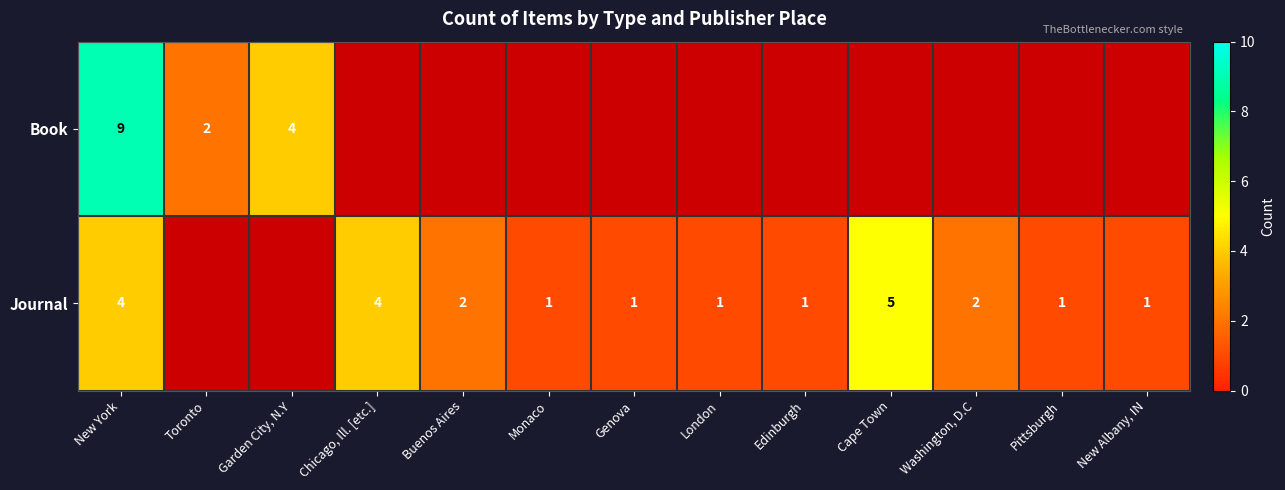

Is it true that Journal equals 4 at Chicago, Ill. [etc.]?

True